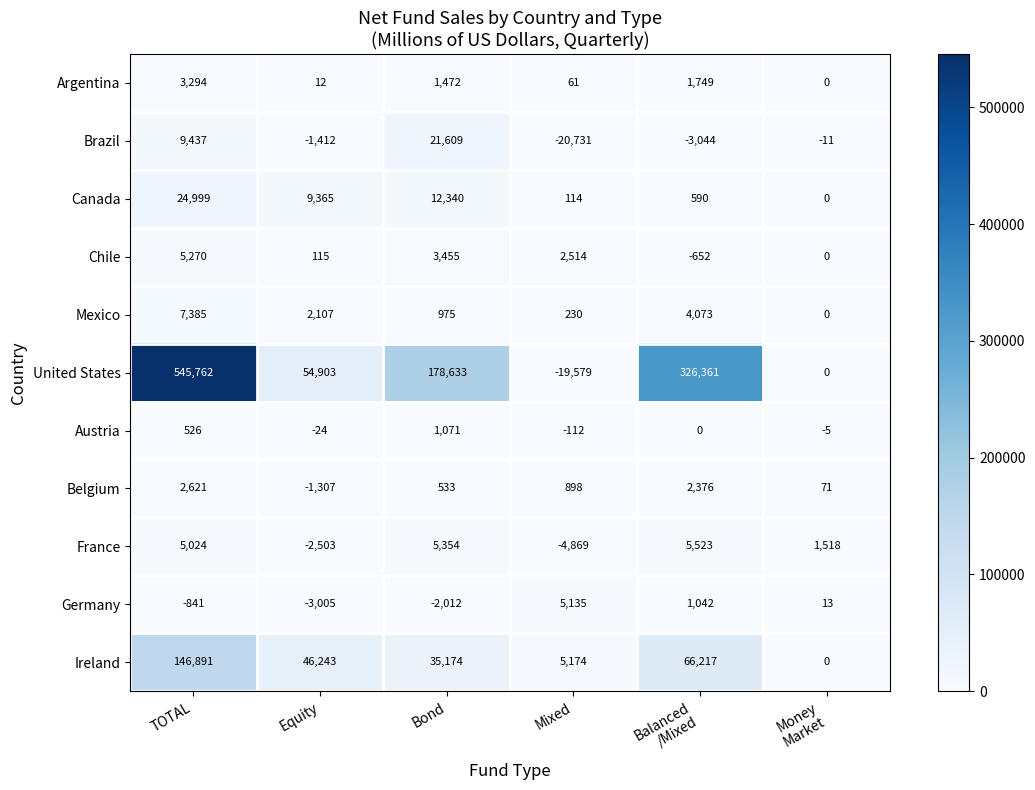

Count the number of data series in this chart.

11